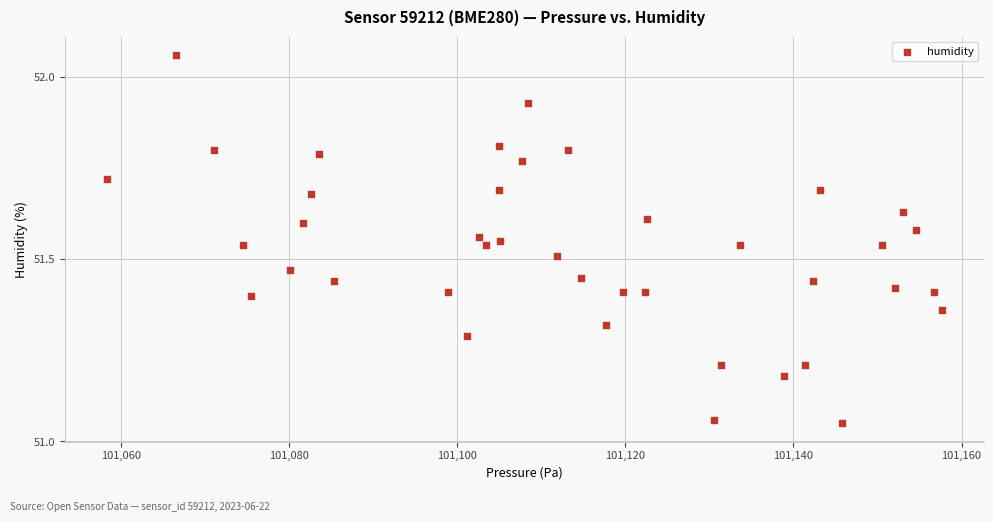

What is the range of X values (max minus min)?

99.4